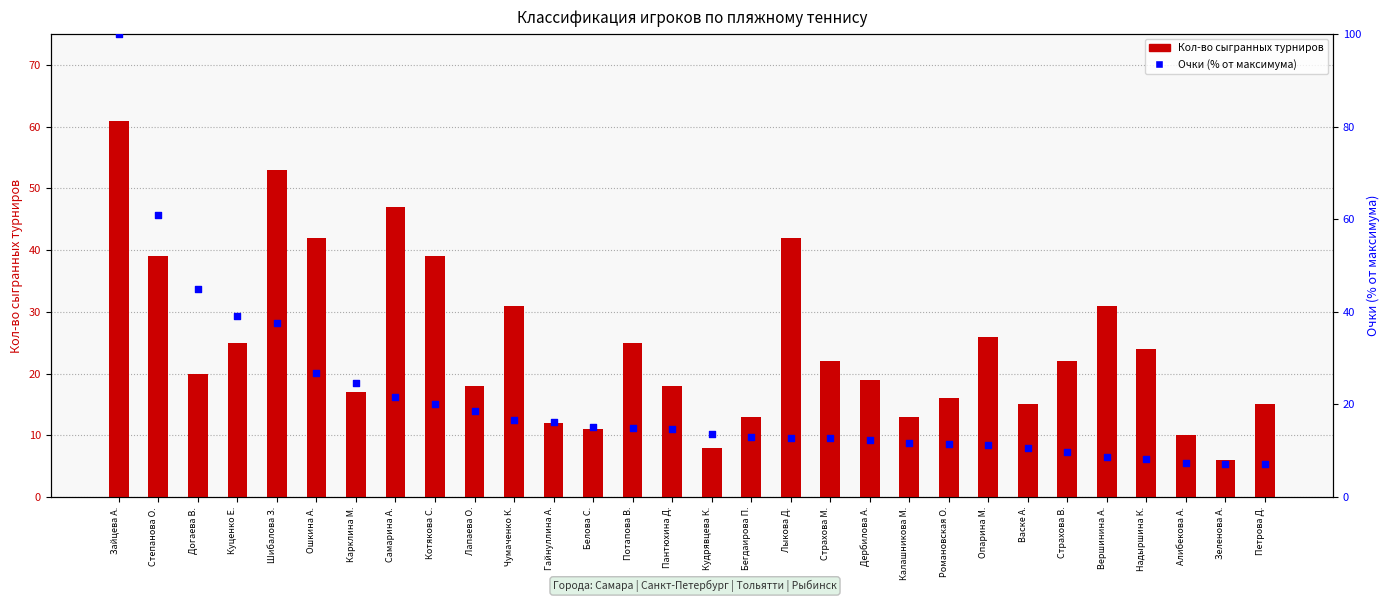

What are all the series names shown in the legend?

Кол-во сыгранных турниров, Очки (% от макс.)